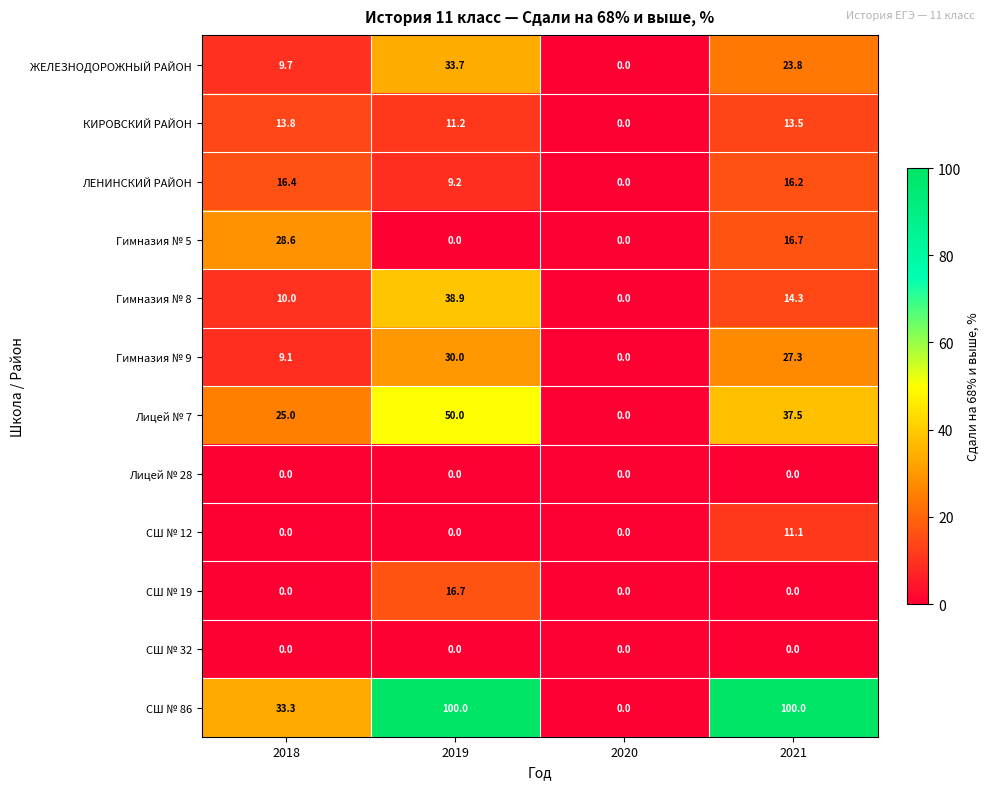

Where is Лицей № 7 nearest to the value 25?

2018